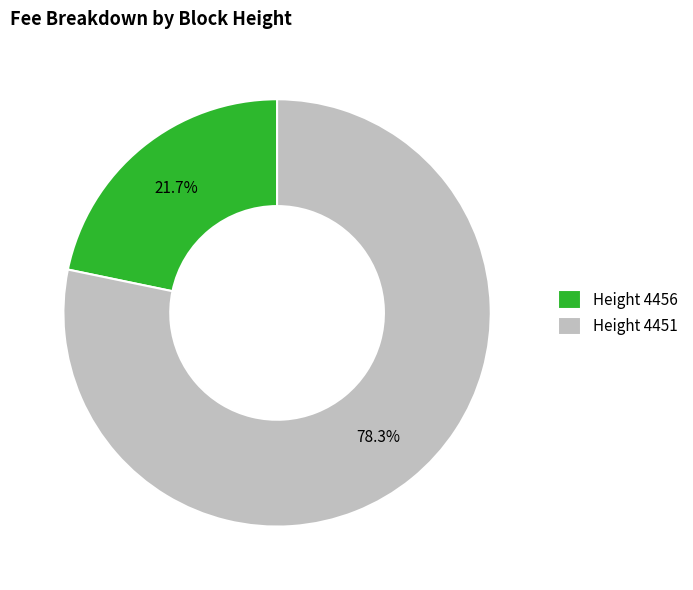

Rank the categories by value from lowest to highest.

Height 4456, Height 4451